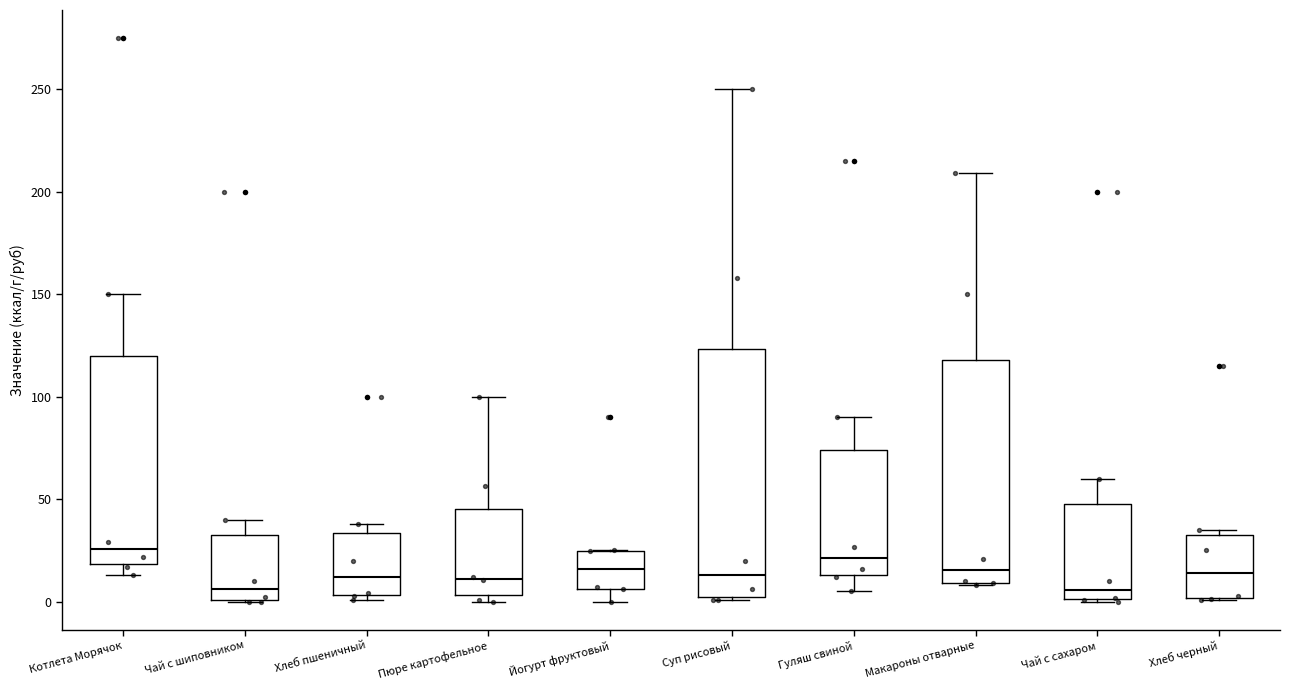

Reading left to right, transcribe this box plot: for each box, give where its median line is, the range the box spans, and where its two whiskers end, as read against the y-axis. The values are not printed on the chart, so give them approximately, as read against the axis.

Котлета Морячок: median 25, box 20 to 120, whiskers 15 to 150
Чай с шиповником: median 5, box 0 to 35, whiskers 0 to 40
Хлеб пшеничный: median 10, box 5 to 35, whiskers 0 to 40
Пюре картофельное: median 10, box 5 to 45, whiskers 0 to 100
Йогурт фруктовый: median 15, box 5 to 25, whiskers 0 to 25
Суп рисовый: median 15, box 0 to 125, whiskers 0 to 250
Гуляш свиной: median 20, box 15 to 75, whiskers 5 to 90
Макароны отварные: median 15, box 10 to 120, whiskers 10 to 210
Чай с сахаром: median 5, box 0 to 50, whiskers 0 to 60
Хлеб черный: median 15, box 0 to 35, whiskers 0 to 35 (just above the box's upper edge)